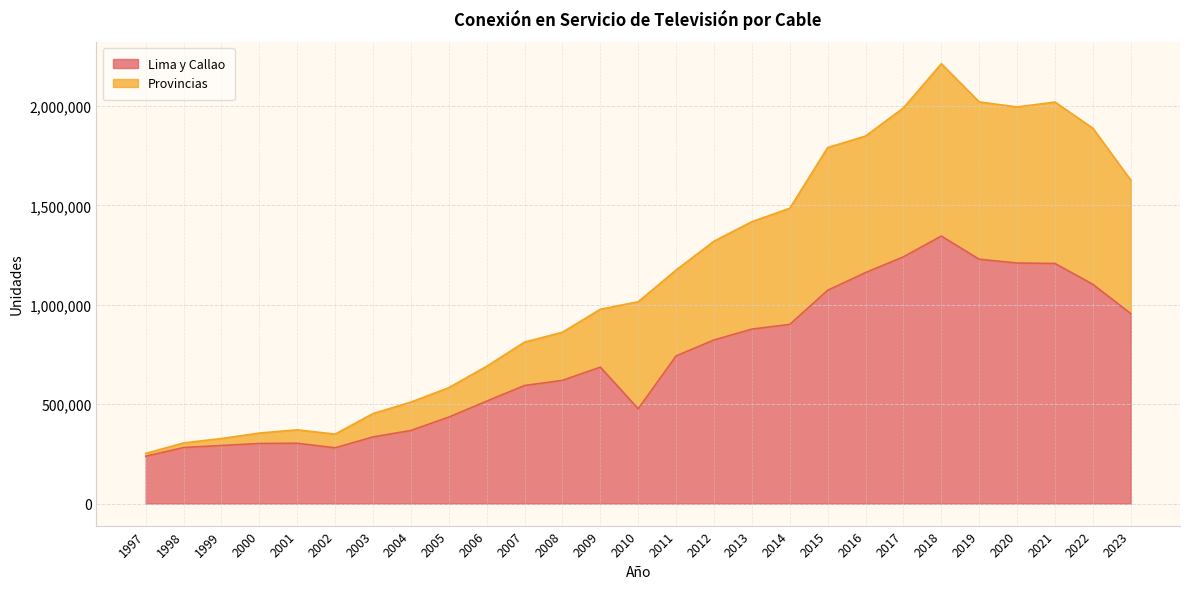

What is the total value across all series at 2001?

371010